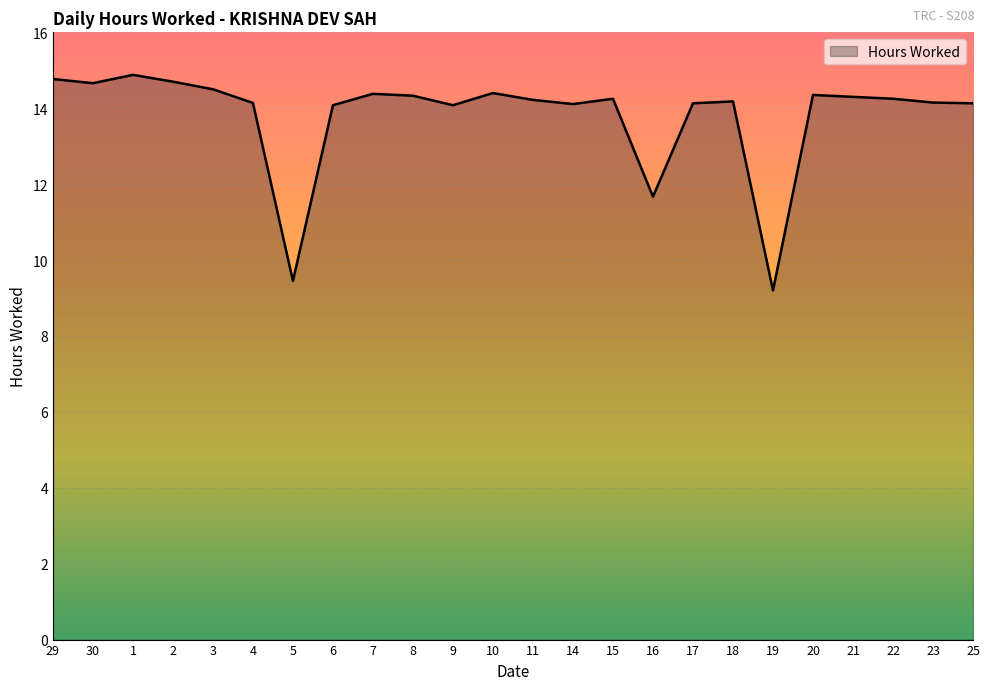

What position from the left is 11?

13